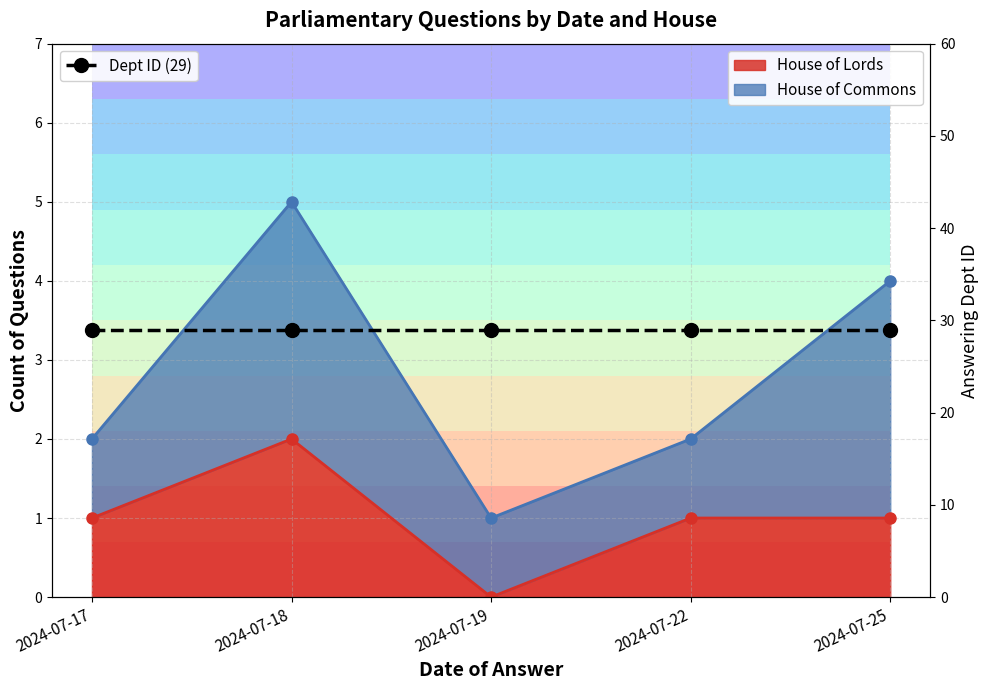

What are all the series names shown in the legend?

House of Lords (line), House of Commons (line), Dept ID (29)